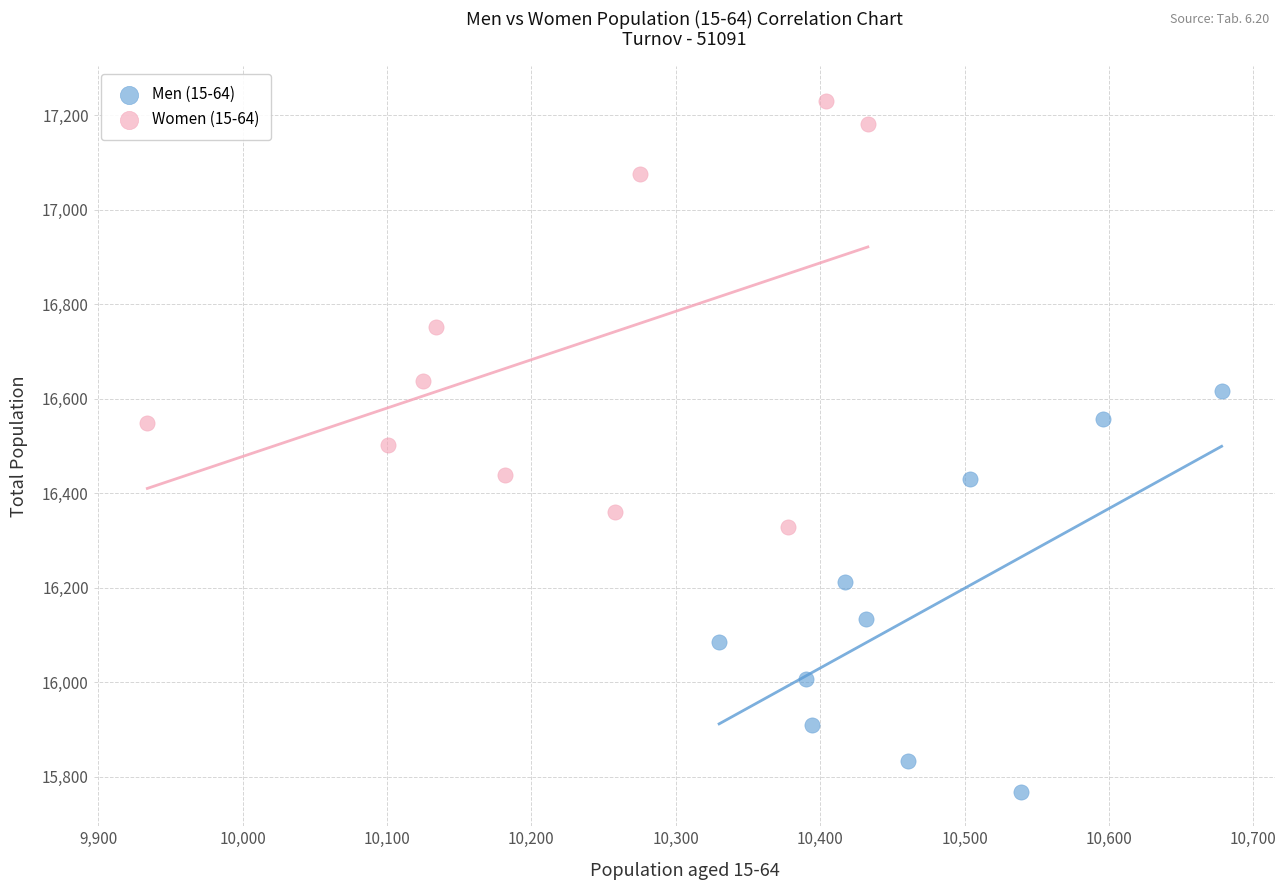

Which series has the widest spread of Y values?

Women (15-64)